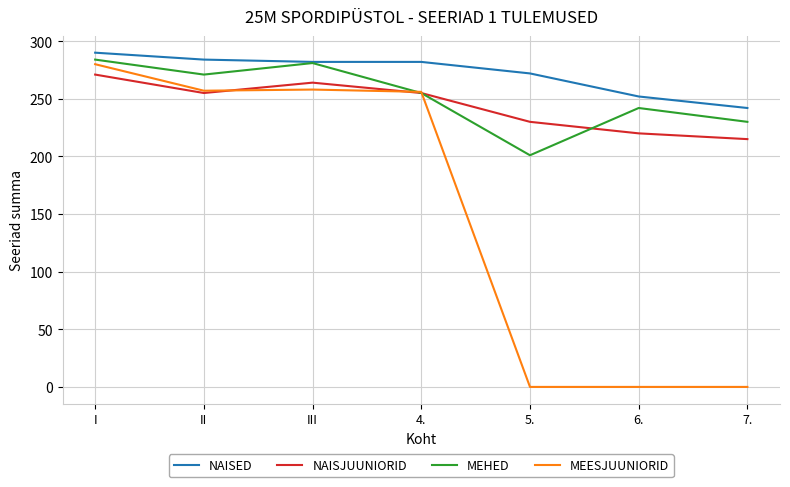

What is the difference between the maximum and minimum values in the NAISED series?

48